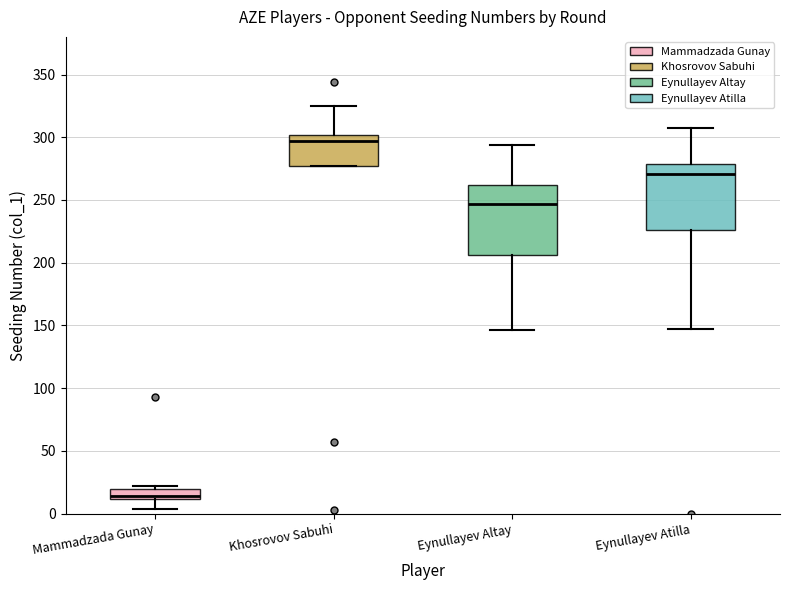

Reading left to right, transcribe this box plot: for each box, give where its median line is, the range the box spans, and where its two whiskers end, as read against the y-axis. The values are not printed on the chart, so give them approximately, as read against the axis.

Mammadzada Gunay: median 15, box 10 to 20, whiskers 5 to 20 (just above the box's upper edge)
Khosrovov Sabuhi: median 295, box 275 to 300, whiskers 275 to 325
Eynullayev Altay: median 245, box 205 to 260, whiskers 145 to 295
Eynullayev Atilla: median 270, box 225 to 280, whiskers 145 to 305